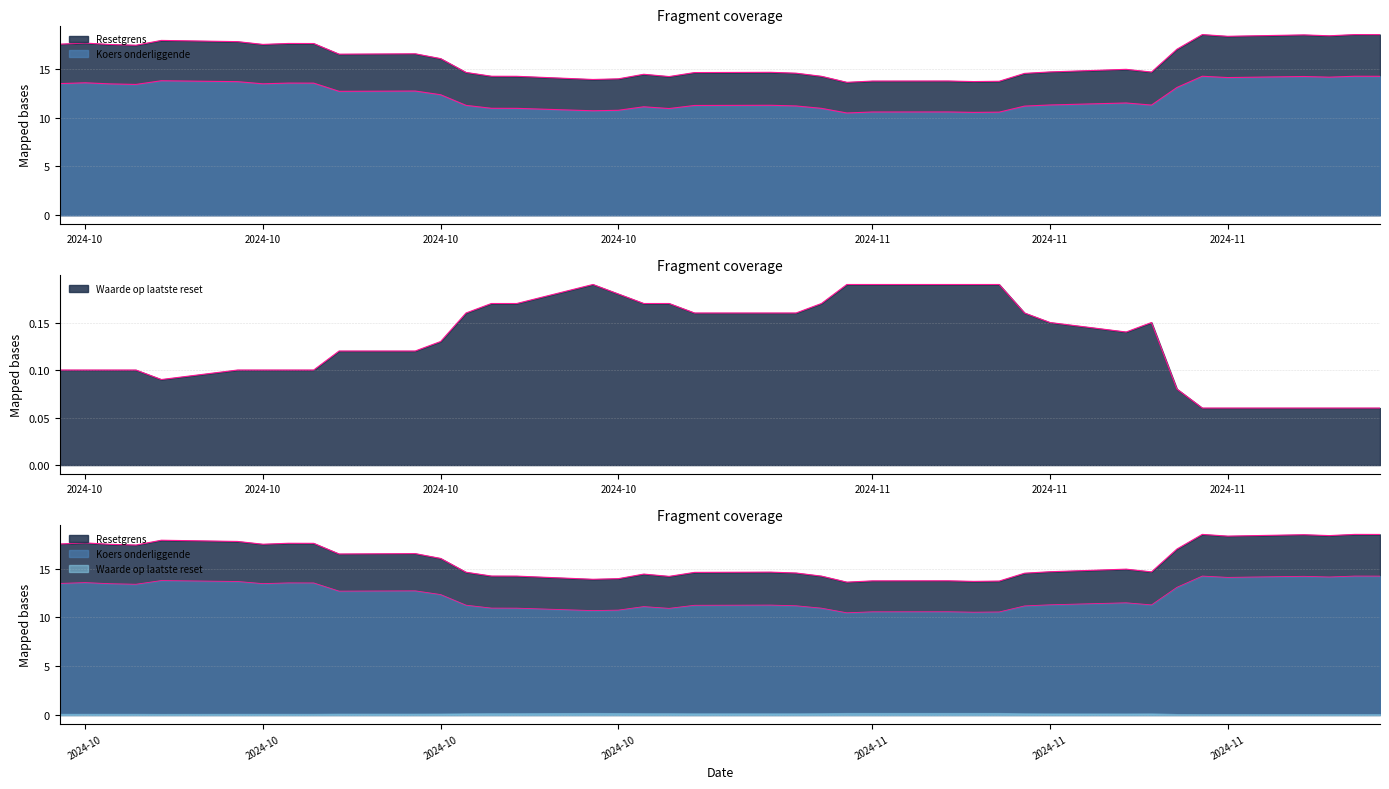

True or false: Koers onderliggende has a value of 7.2 at 2024-11-13.

False